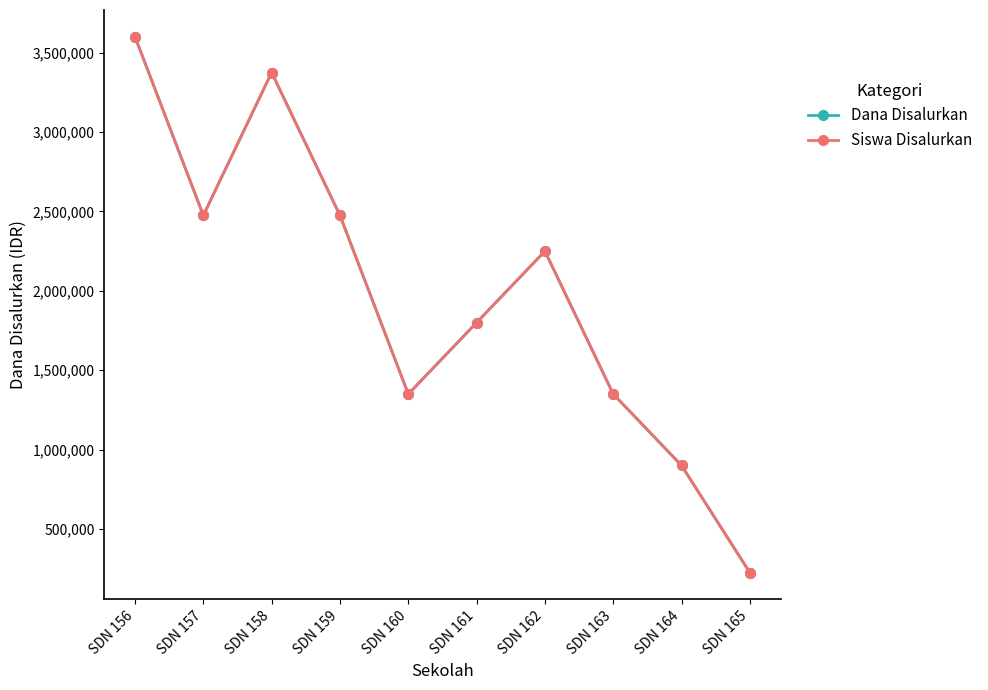

Is this an area chart (filled region under the line)?

No